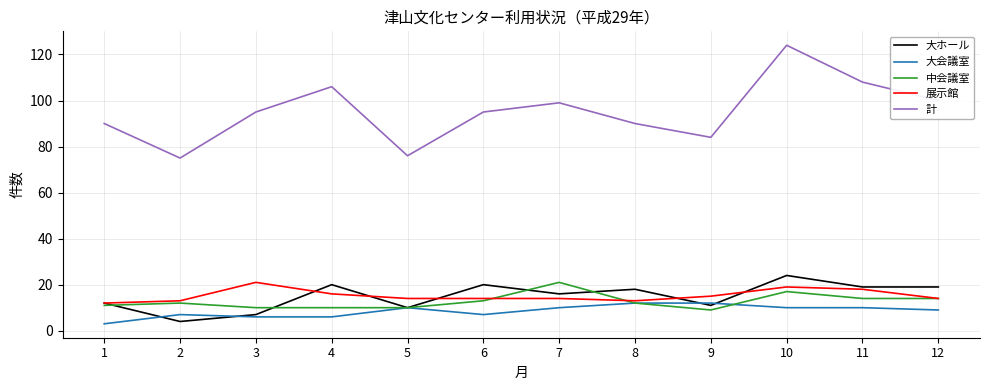

Which series has the widest spread of values?

計